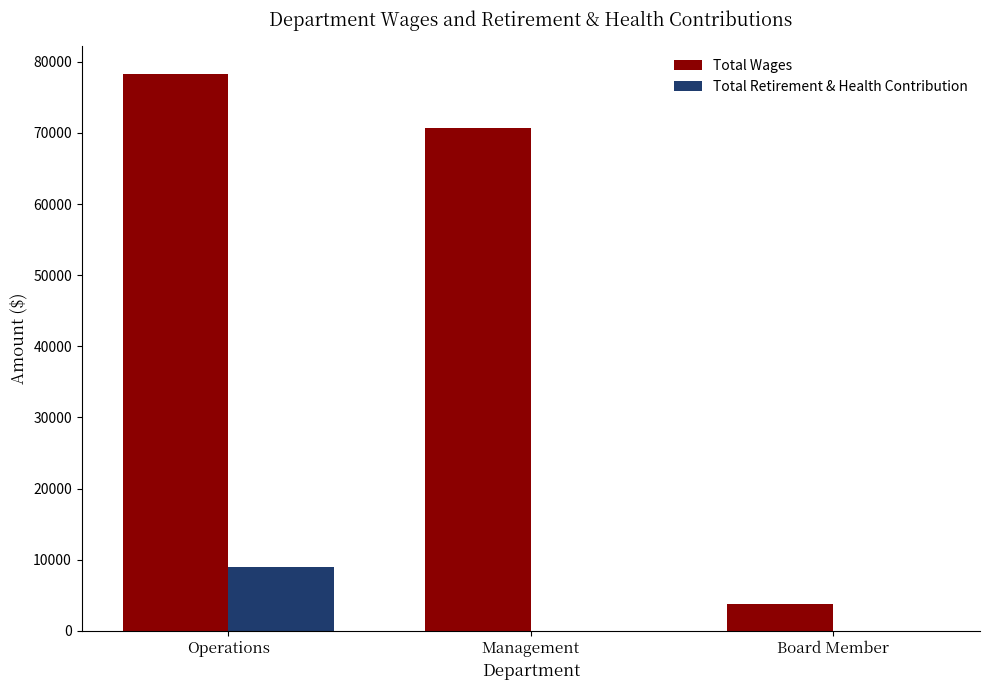

Reading right to left, what are all the values shown in this chart?

Total Wages: 3775	70657	78238
Total Retirement & Health Contribution: 0	0	8962